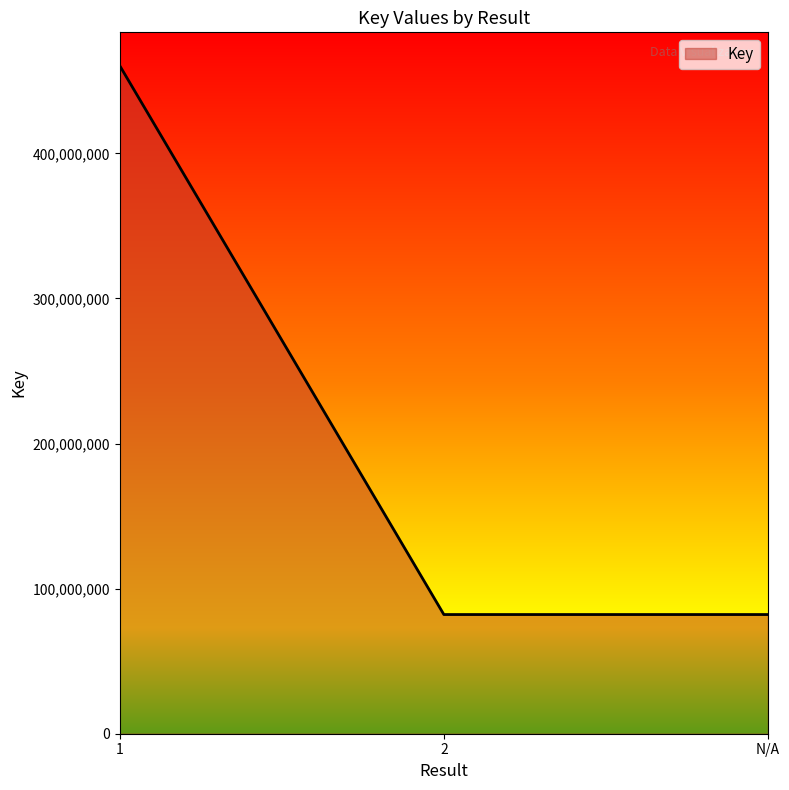

What is the ratio of the value at 1 to the value at 2?

5.6